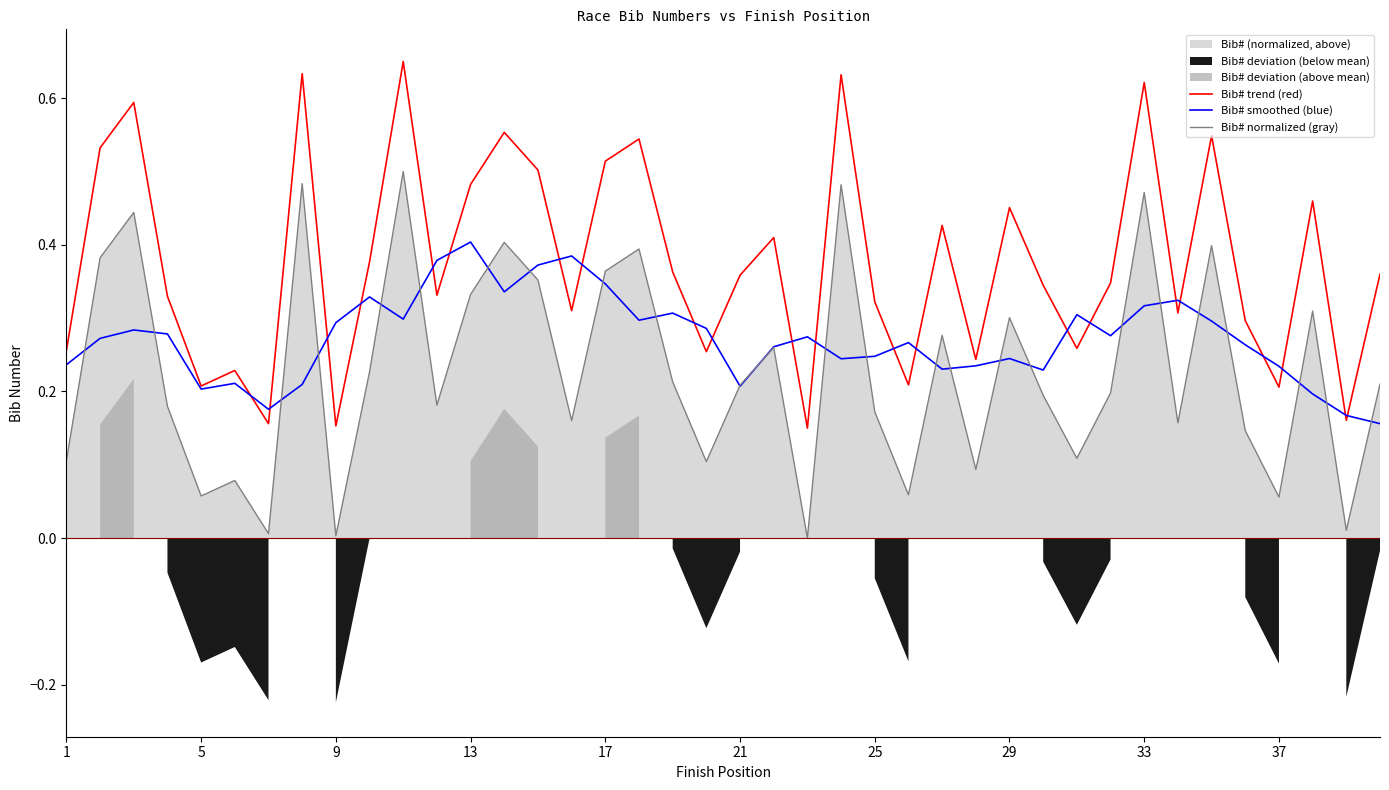

Which series ends up on top after the final intersection of Bib# trend (red) and Bib# smoothed (blue)?

Bib# trend (red)